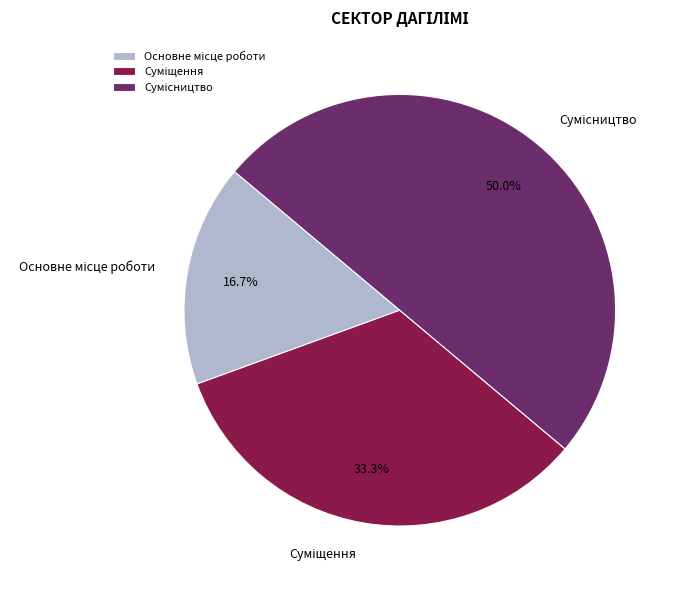

Count the number of slices in the pie.

3